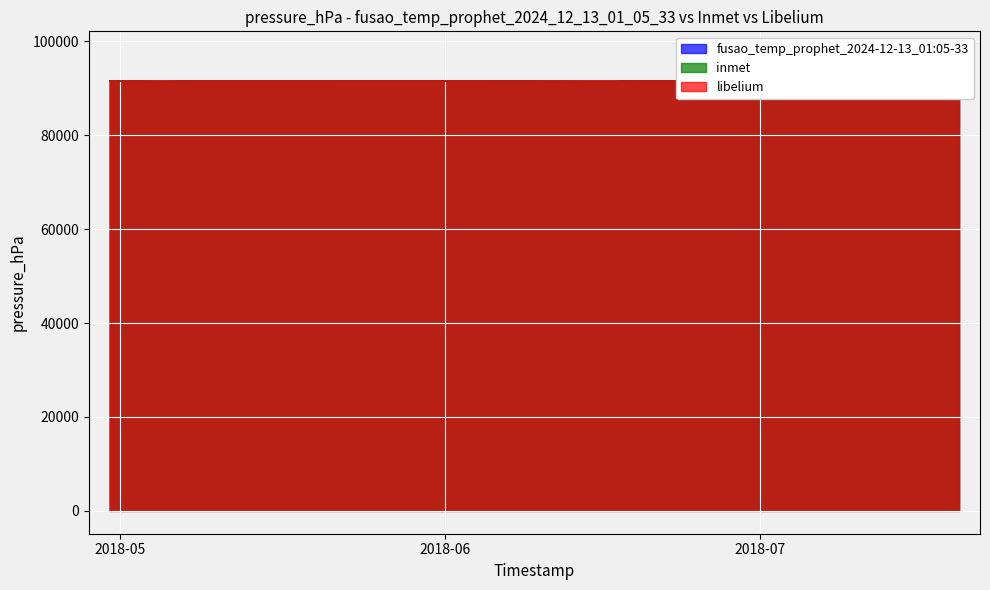

What is the minimum value for libelium?

91515